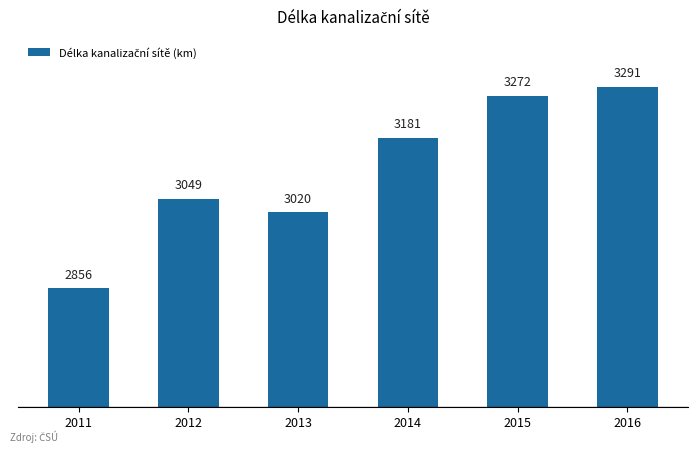

What is the ratio of the value at 2014 to the value at 2013?

1.1